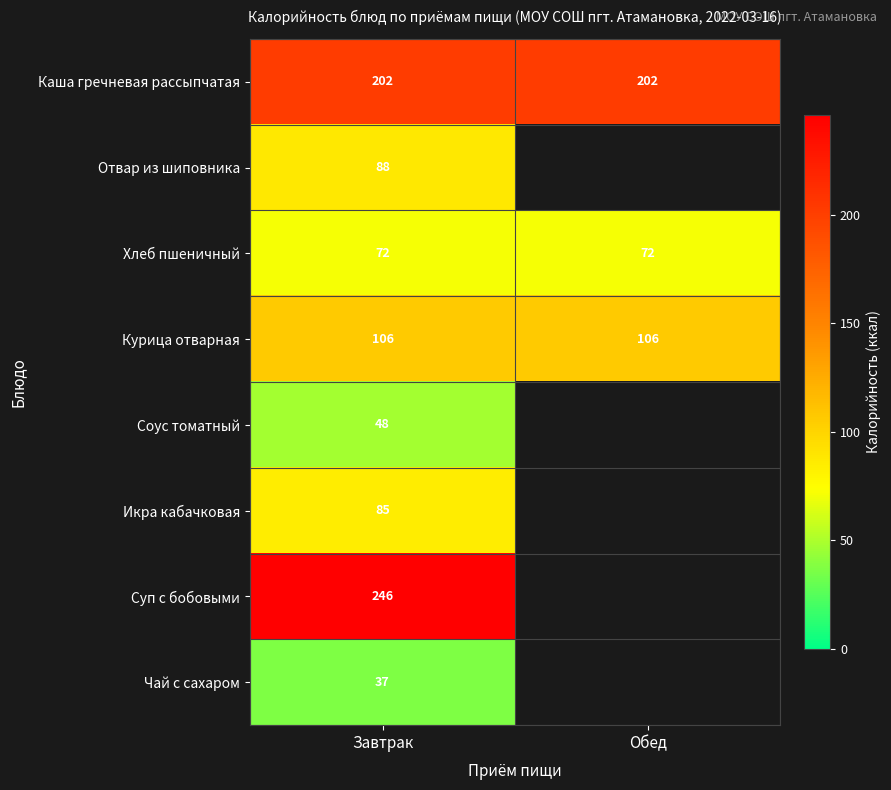

Which has a higher value, Обед or Завтрак?

Обед